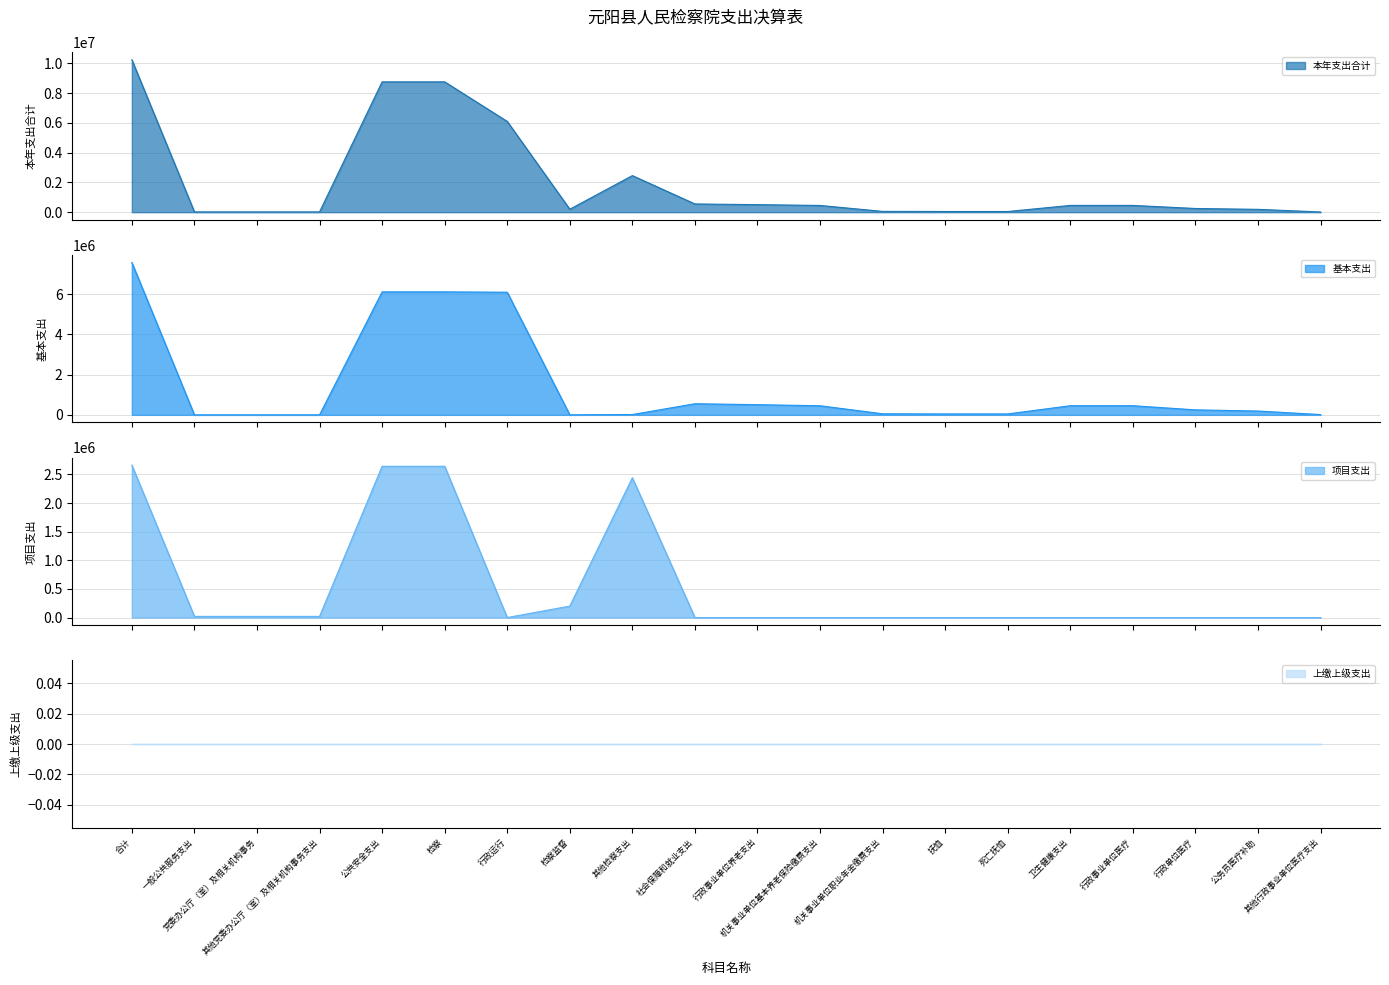

At which category is the sum across all series the highest?

合计